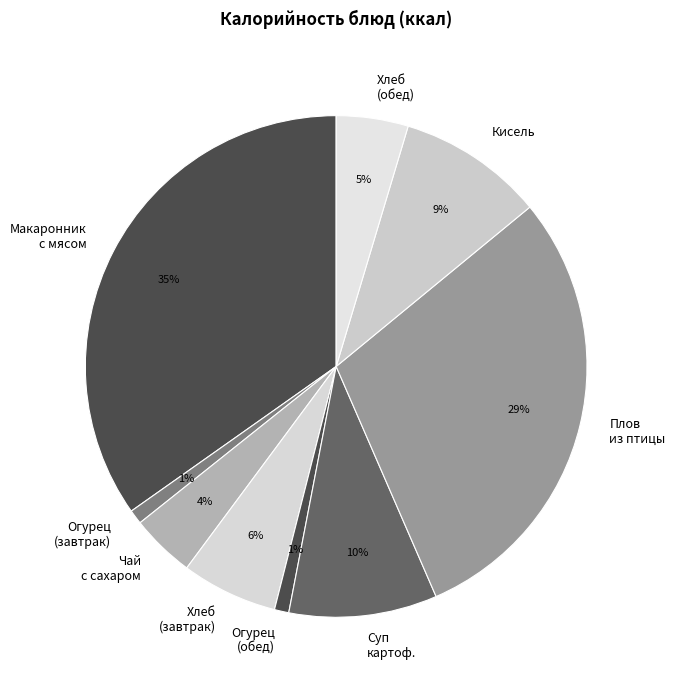

Does any single category account for the majority?

No